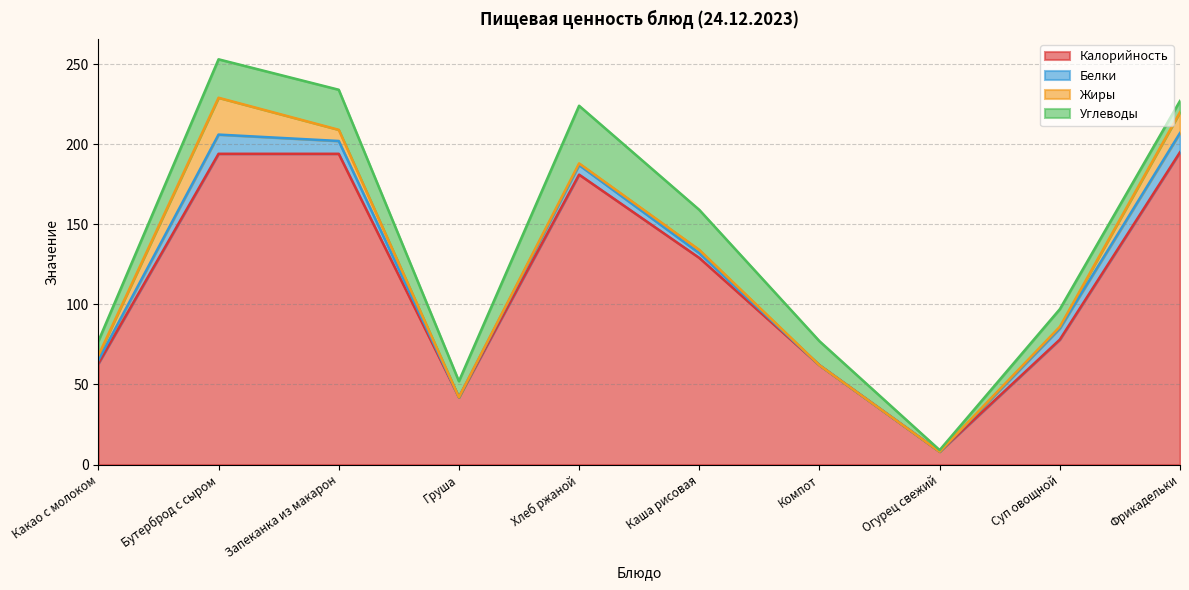

What is the value of the Углеводы point at the 4th from the left?

10